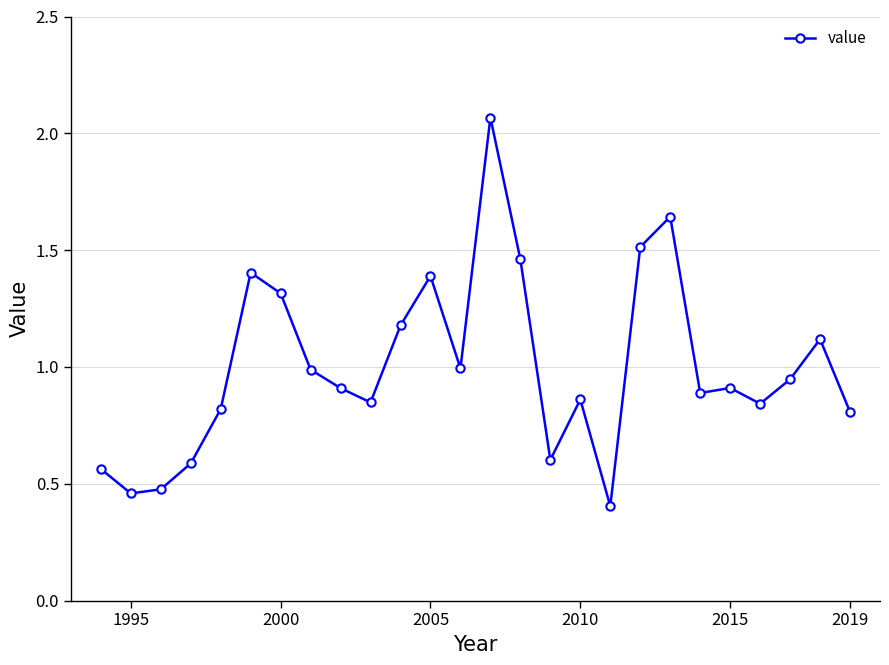

What is the average value?

1.0